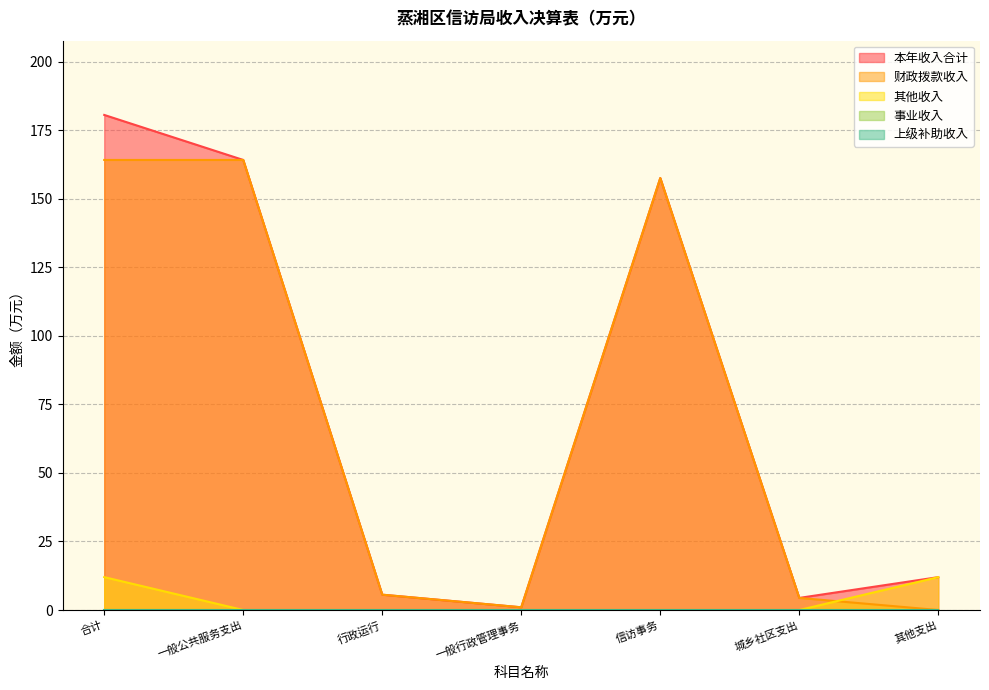

What is the difference between the second highest and minimum values in the 本年收入合计 series?

163.2